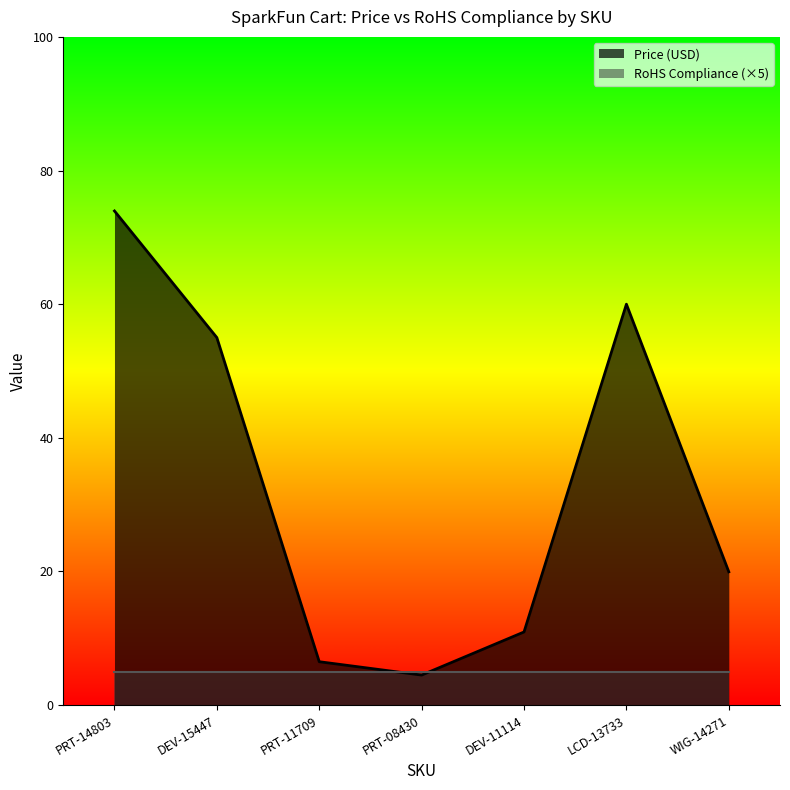

Reading right to left, transcribe all the data shown in this chart.

19.9	60.0	10.9	4.5	6.5	55.0	74.0